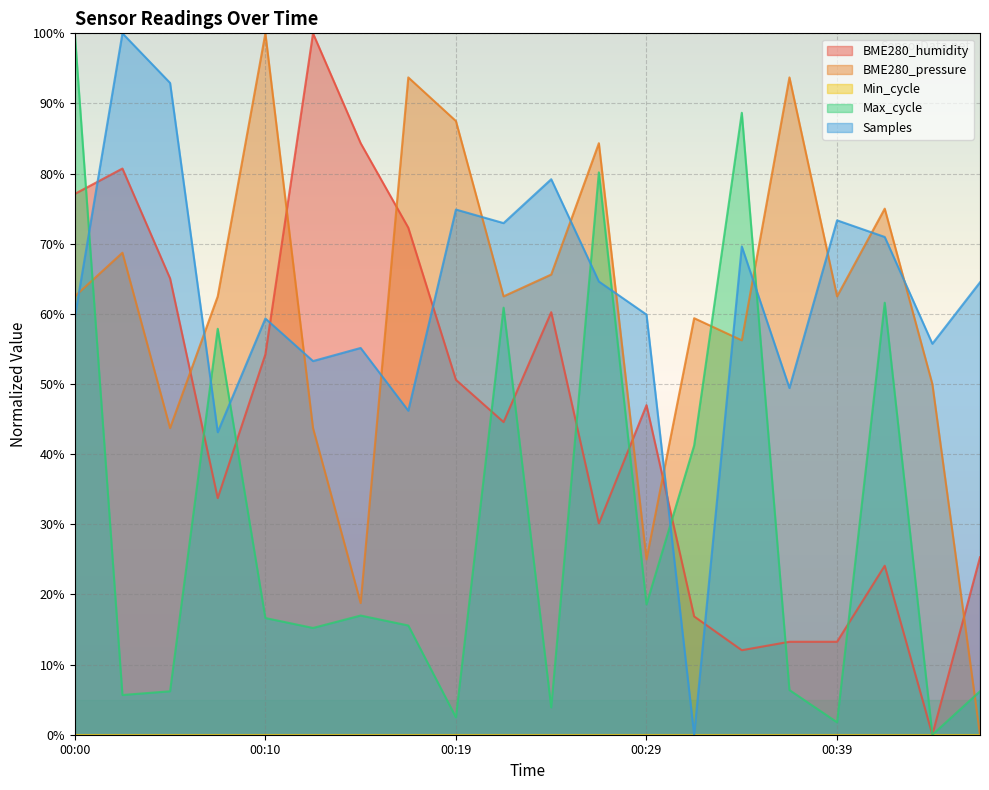

How many values in the BME280_humidity series are below 46?

10